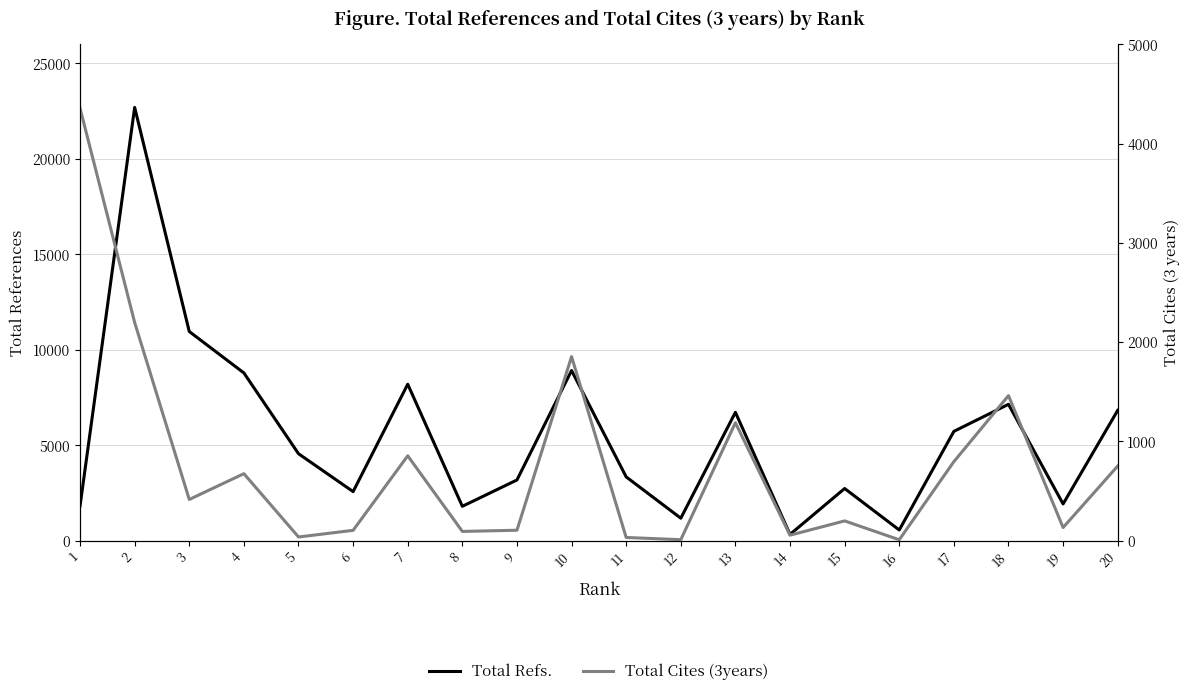

At which category does the chart reach its minimum across all series?

16